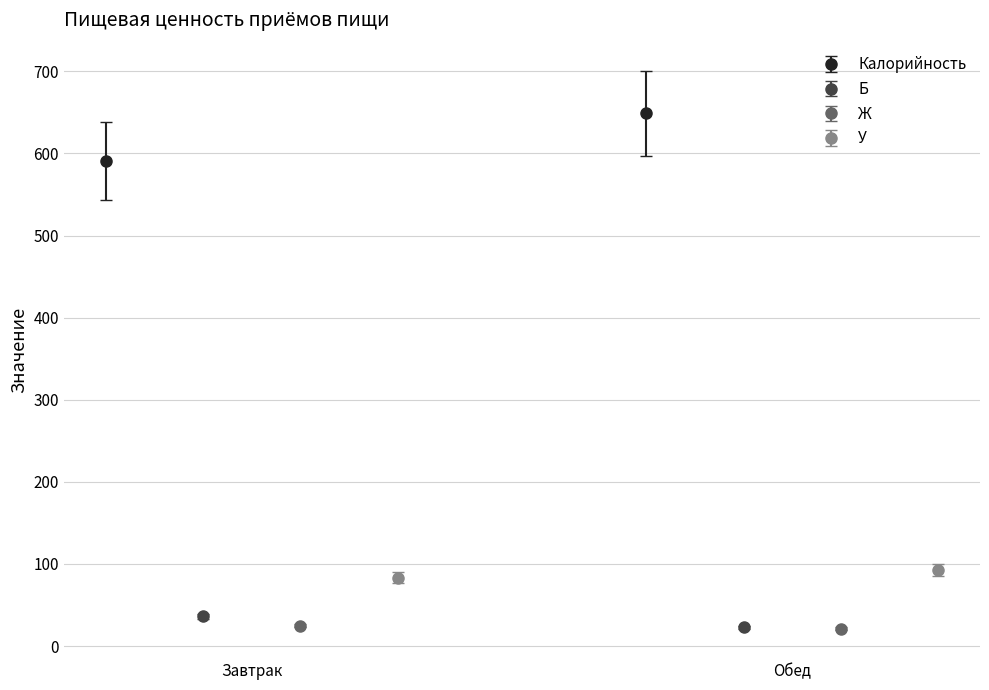

What is the sum of all Б values?

59